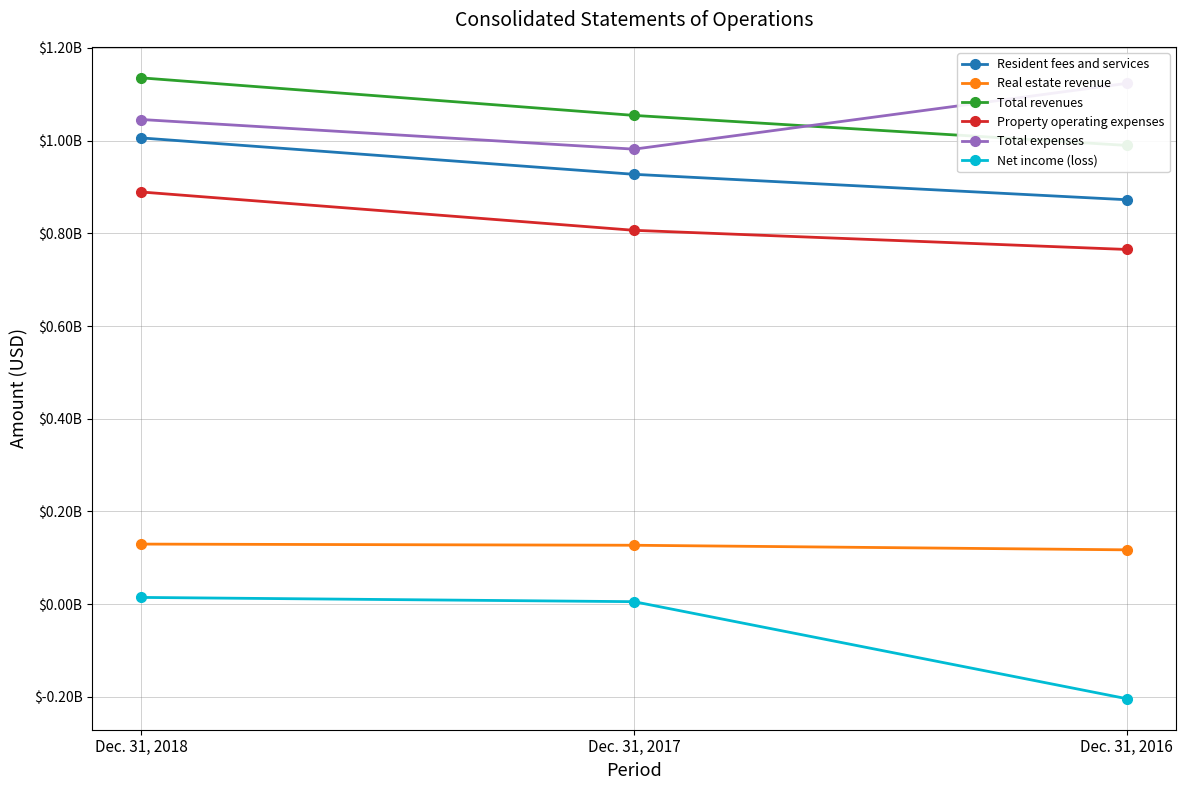

Is the value of Resident fees and services at Dec. 31, 2018 greater than the value of Total expenses at Dec. 31, 2016?

No